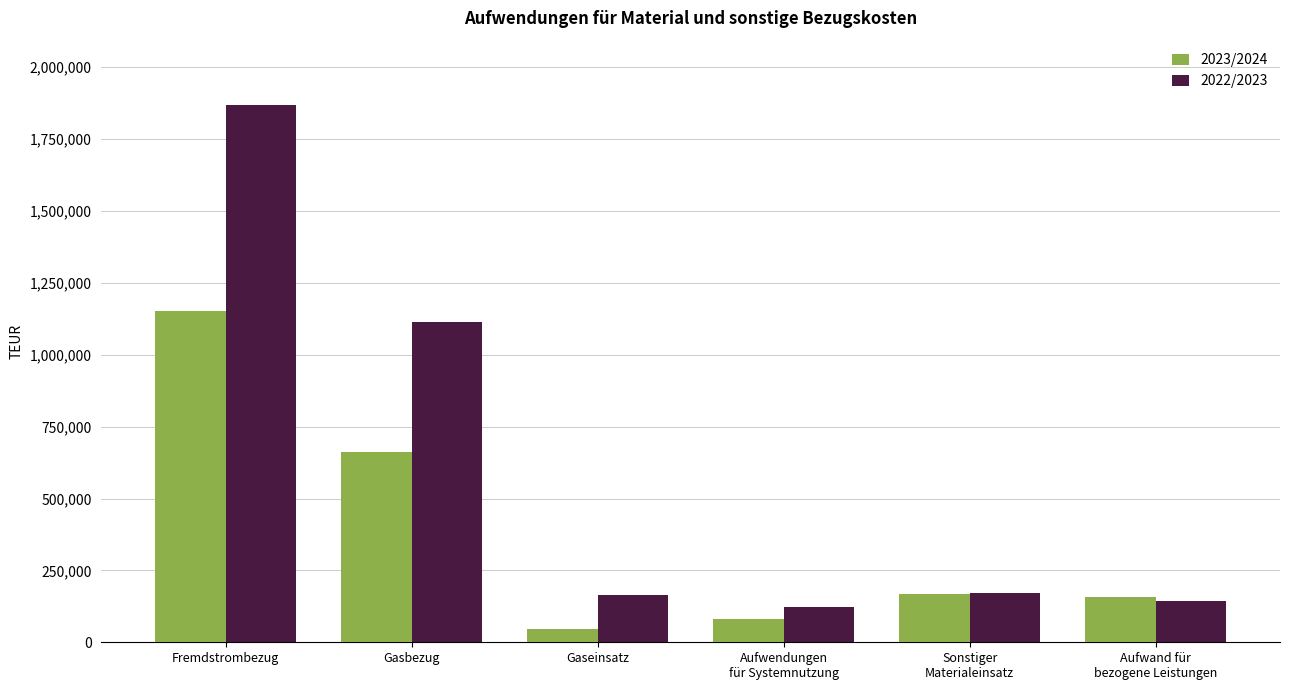

Which series has the largest total across all categories?

2022/2023